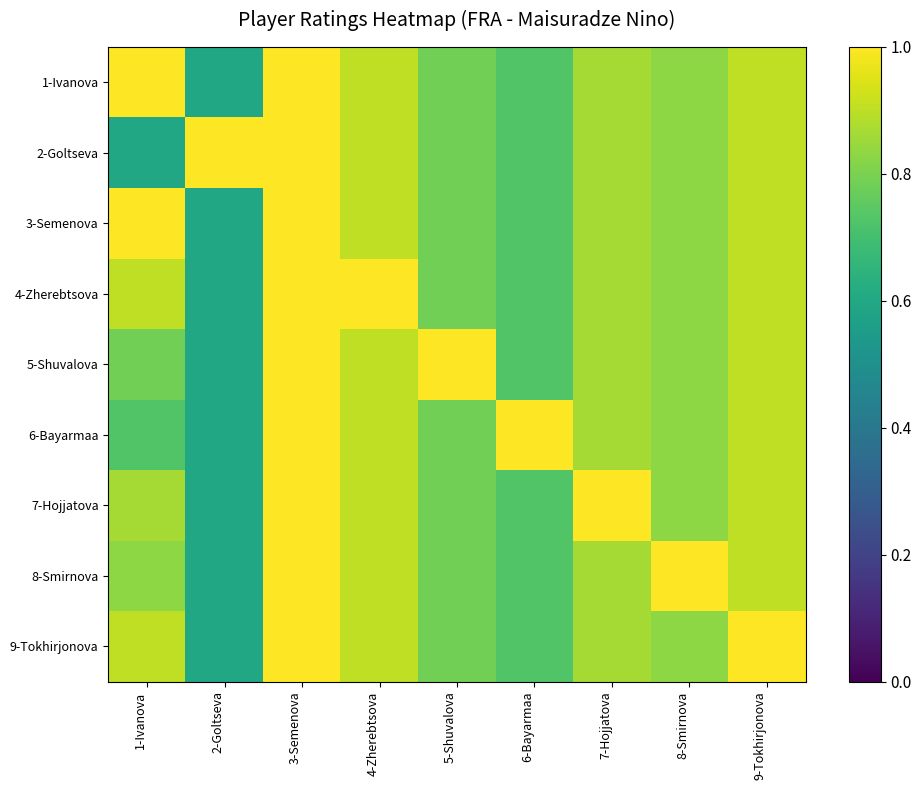

What is the smallest value displayed?

0.6